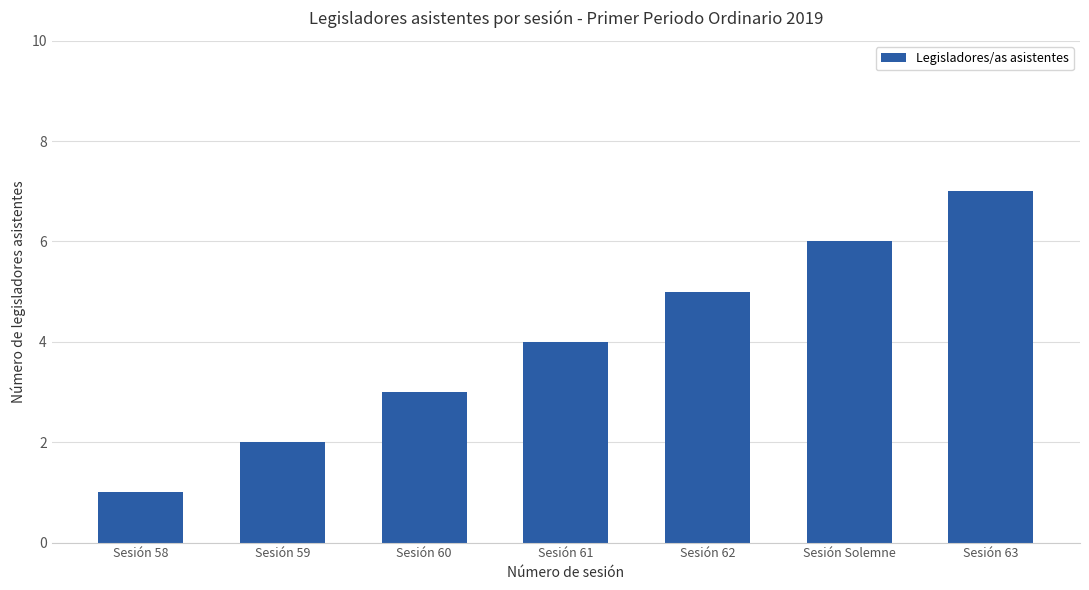

What is the difference between the maximum and minimum values?

6